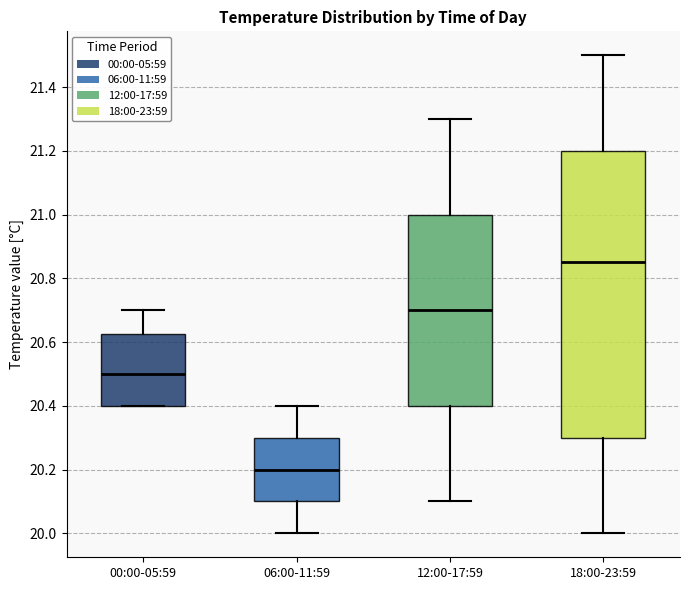

Which box is the tallest, from its lower edge to its upper edge?

18:00-23:59